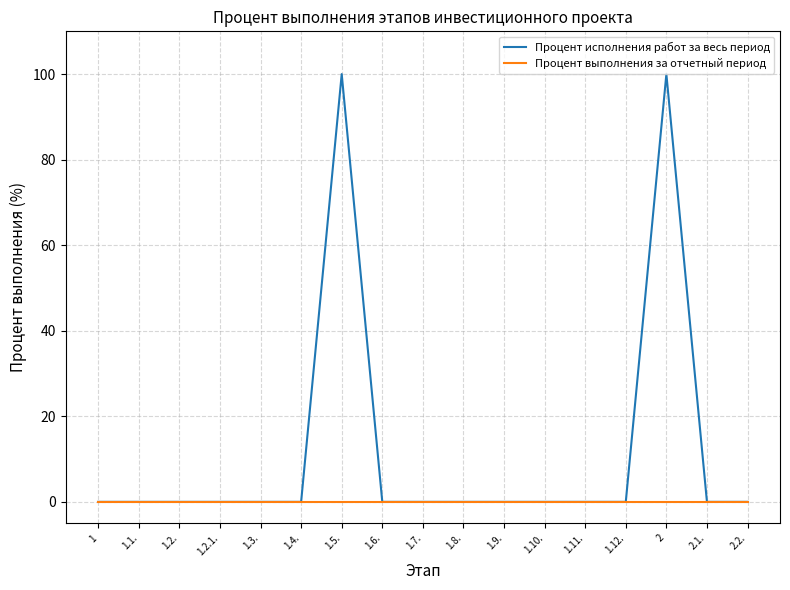

True or false: Процент исполнения работ за весь период has more than 1 points higher than both neighbors.

True